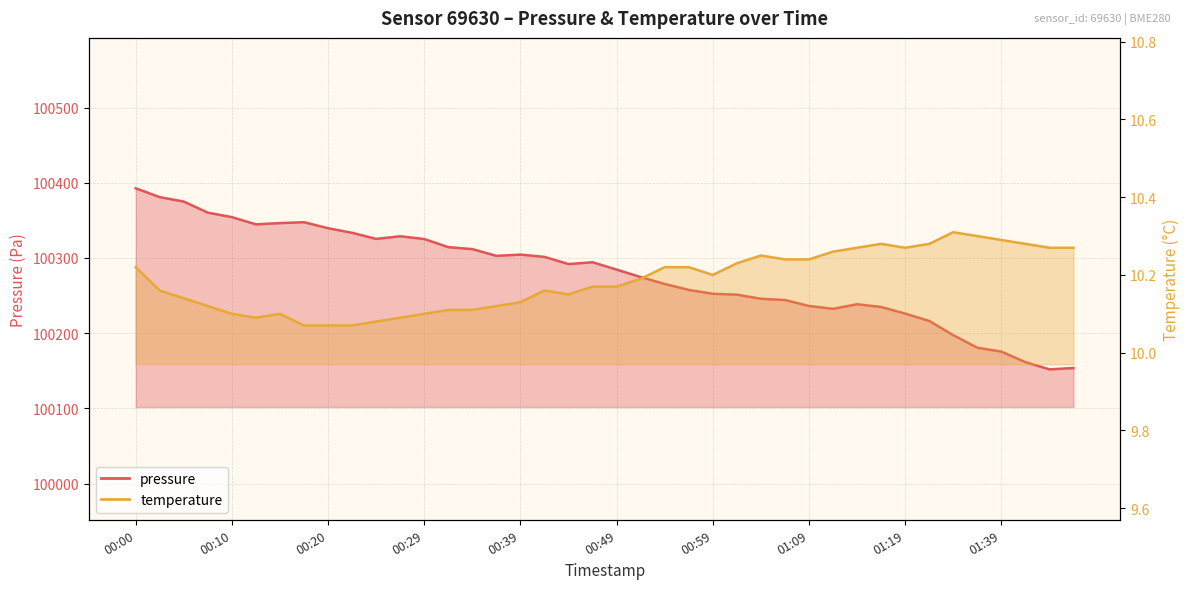

Does the chart display data point markers on the line(s)?

No